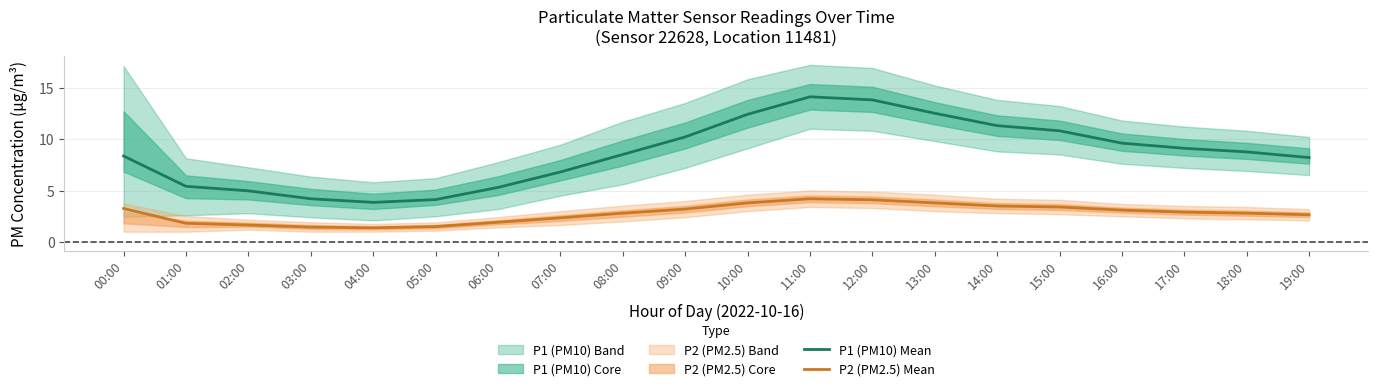

What is the maximum value for P1 (PM10) Mean?

14.1